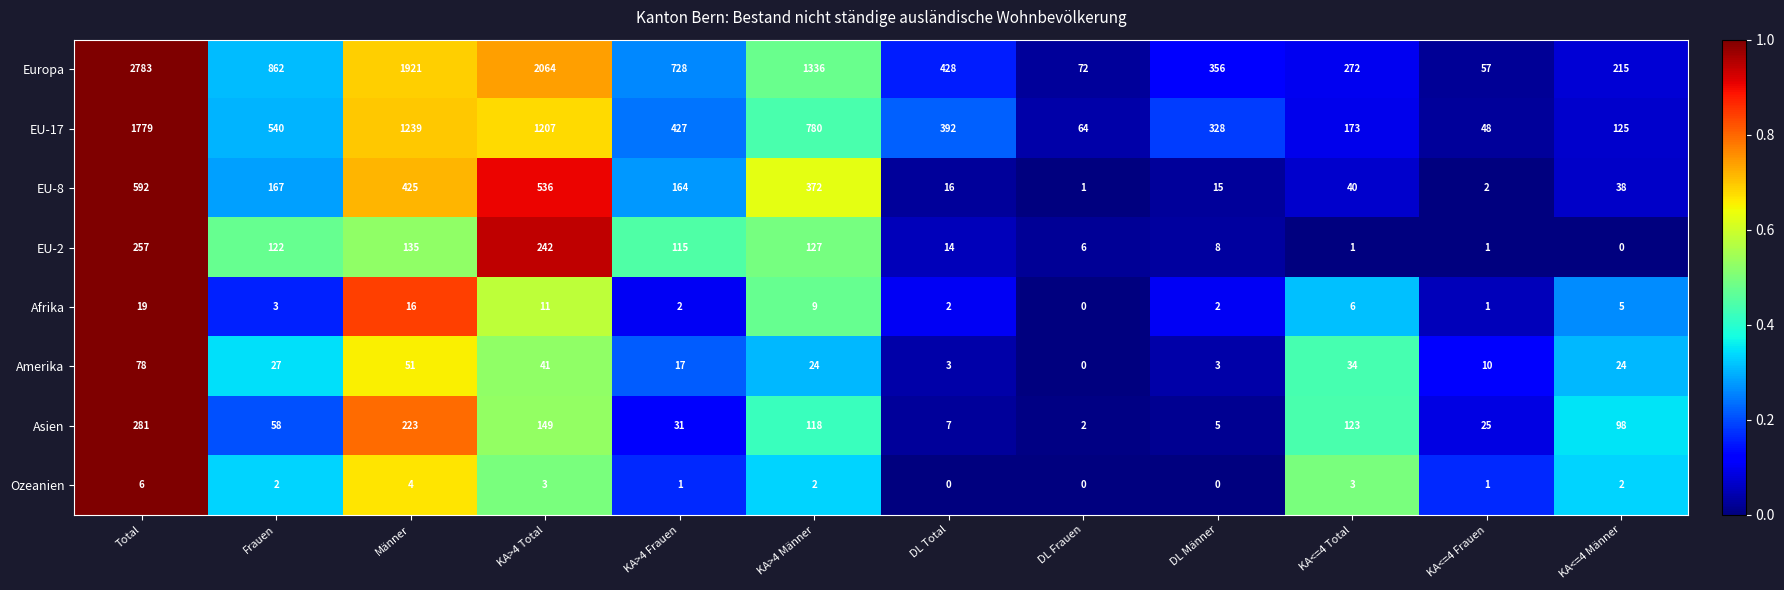

What is the sum of the EU-8 values at KA<=4 Frauen and KA>4 Total?

538